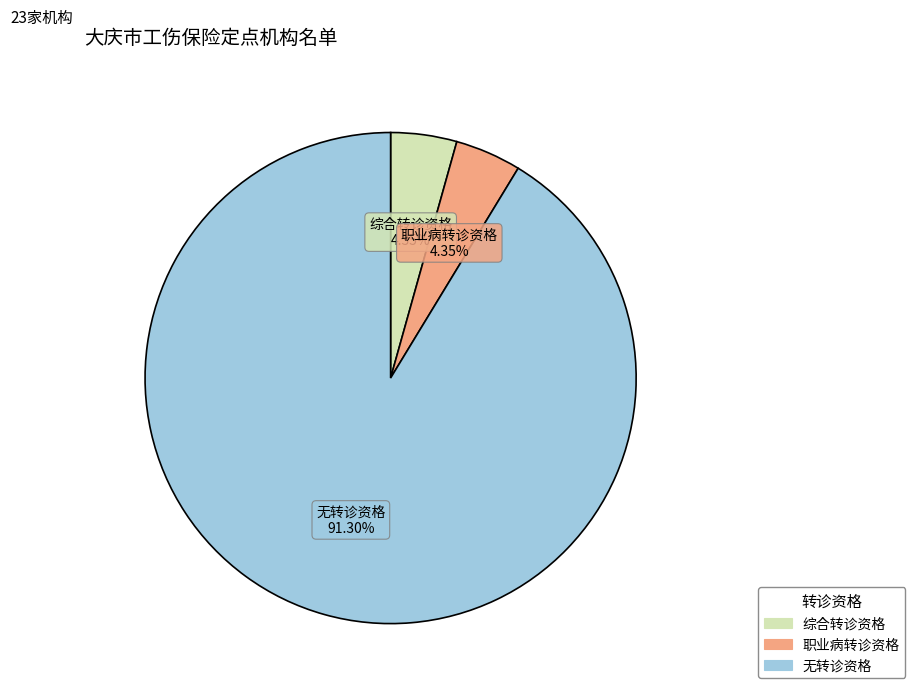

What percentage is NOT represented by 职业病转诊资格?

95.7%